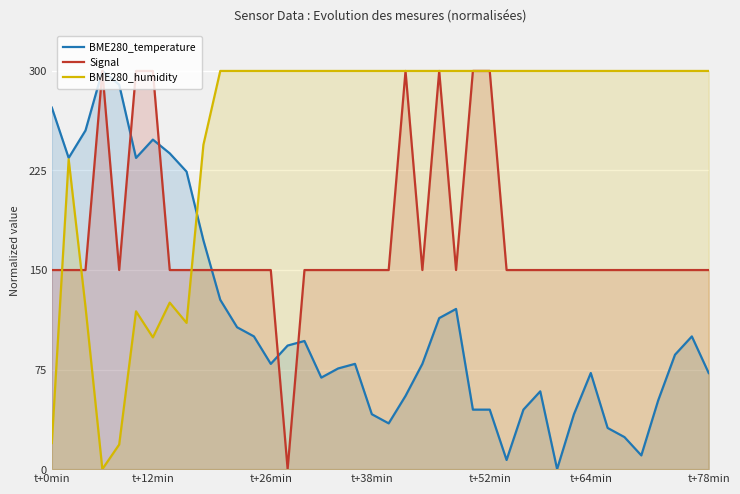

How many values in the BME280_temperature series are below 79?

18